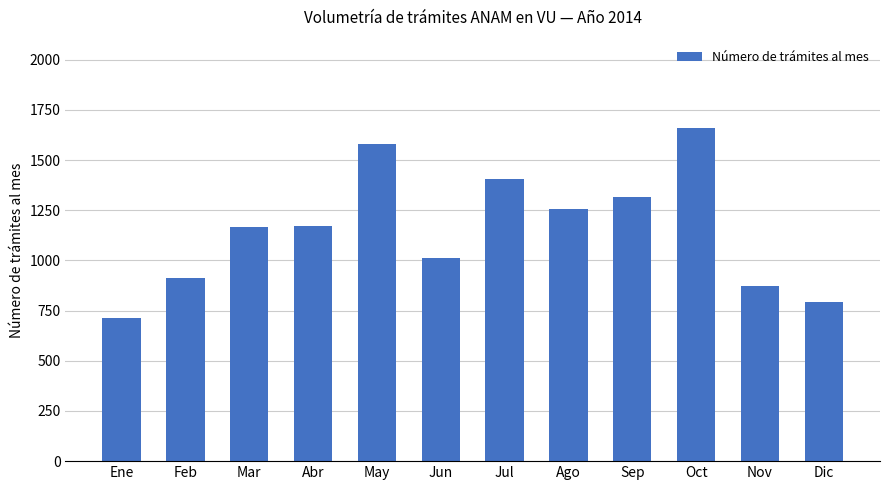

What is the smallest value displayed?

713